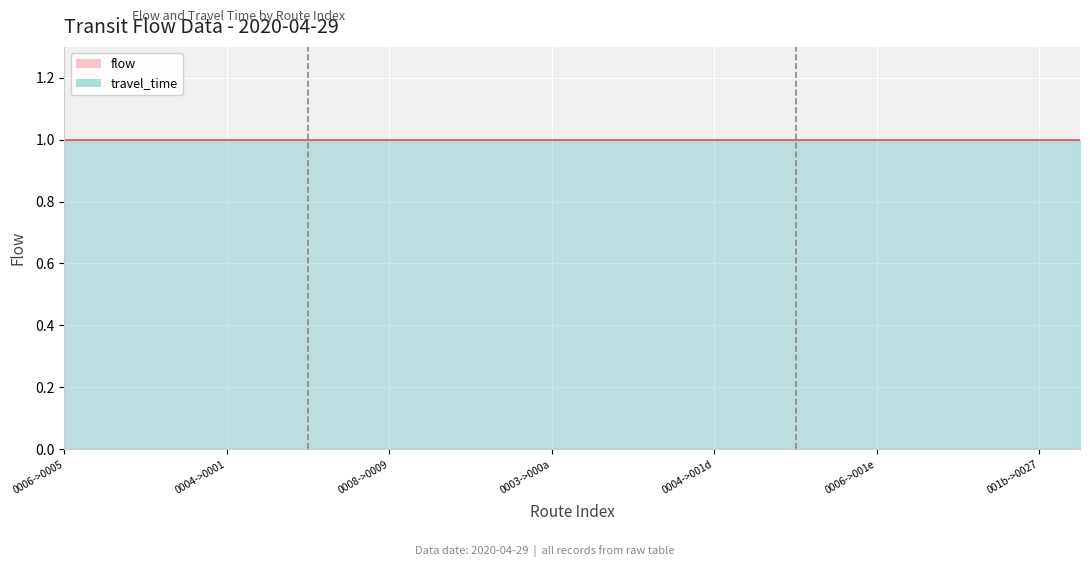

At 2, list the series in order from smallest to largest.

travel_time, flow